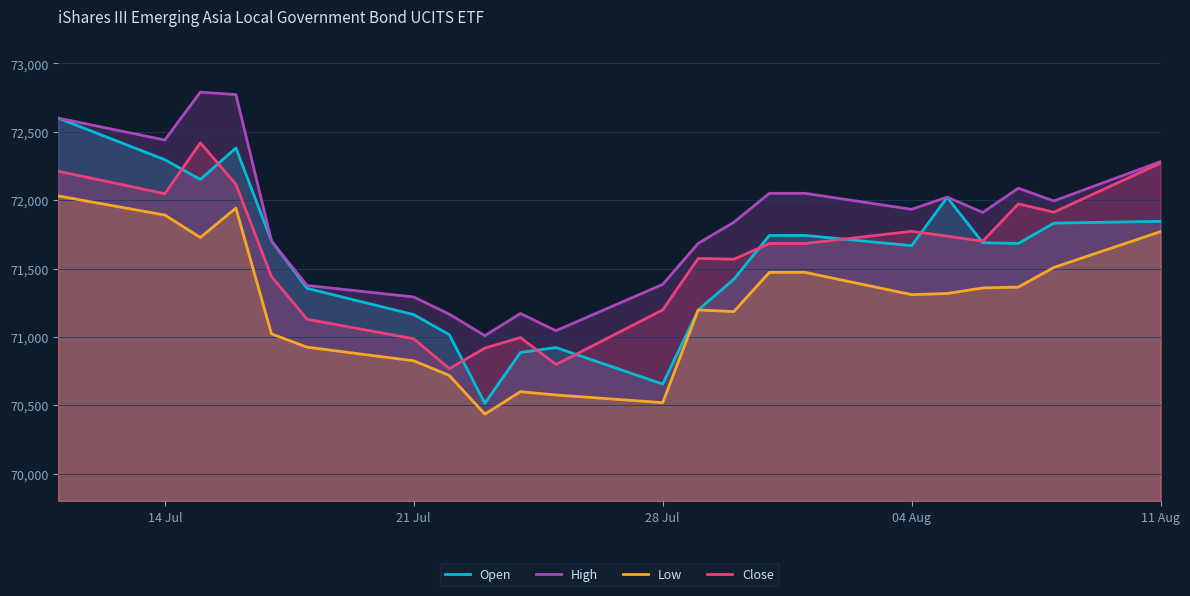

Which series has the widest spread of values?

Open